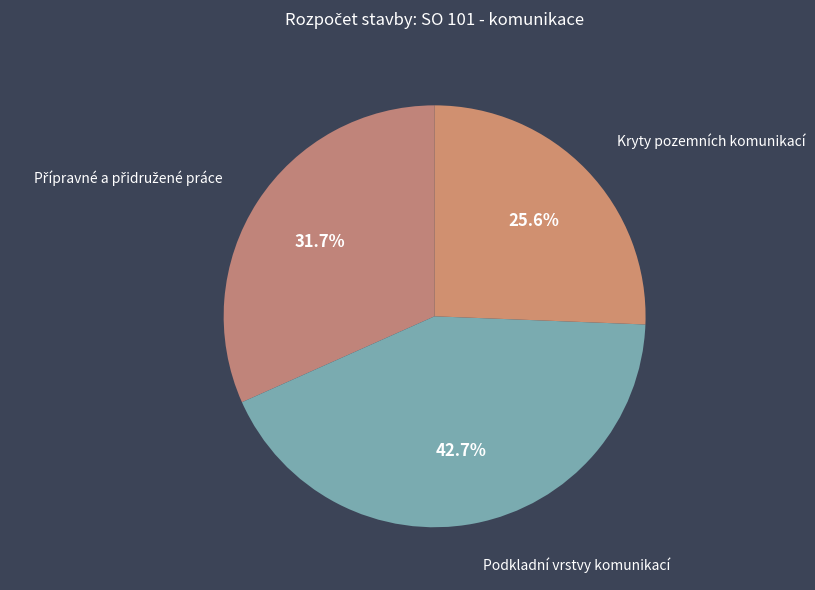

The Podkladní vrstvy komunikací slice represents 49% of the pie. True or false?

False